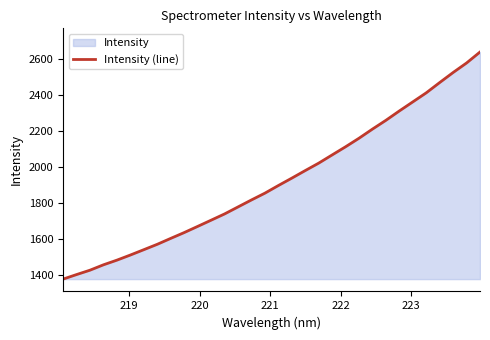

What is the smallest value displayed?

1374.7